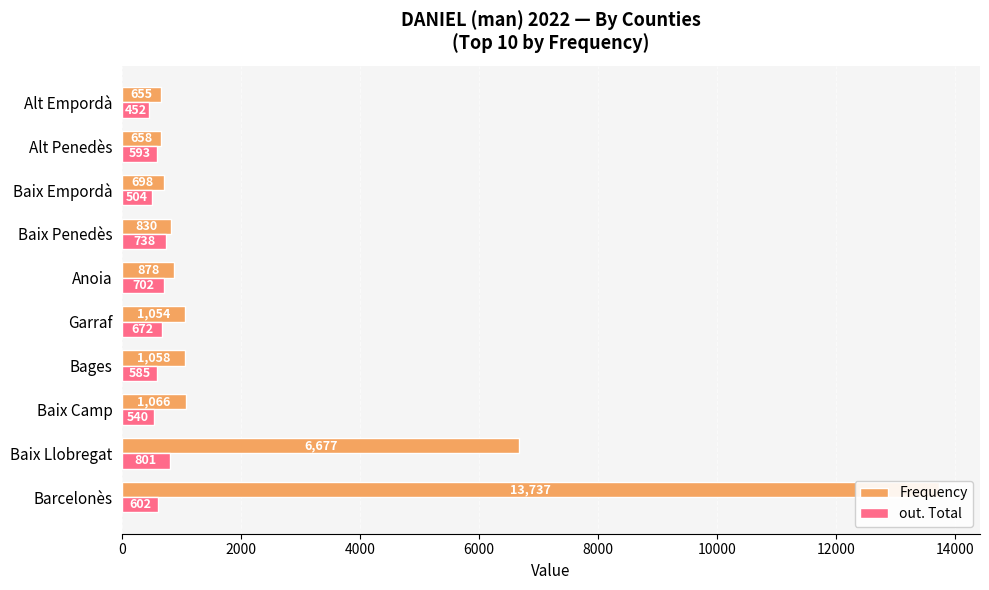

At how many categories does at least one series exceed 1089?

2